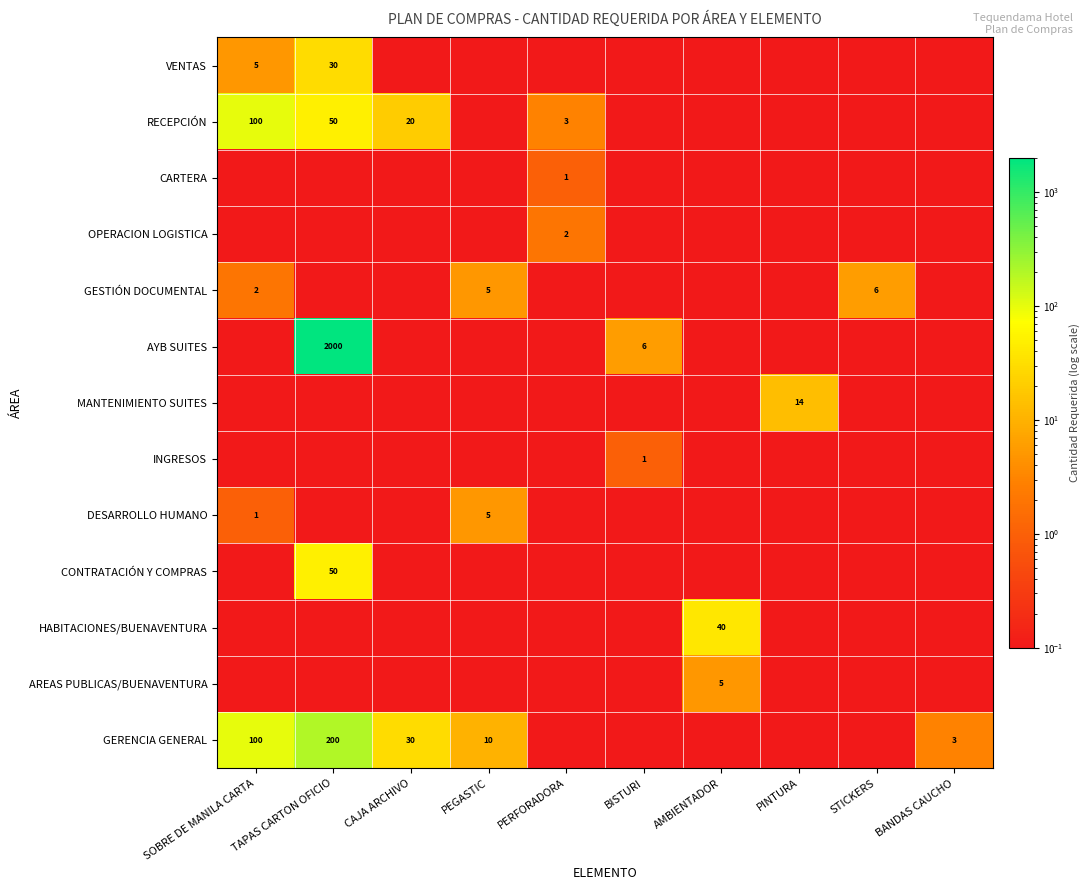

The value of GESTIÓN DOCUMENTAL at SOBRE DE MANILA CARTA is 1.2. True or false?

False